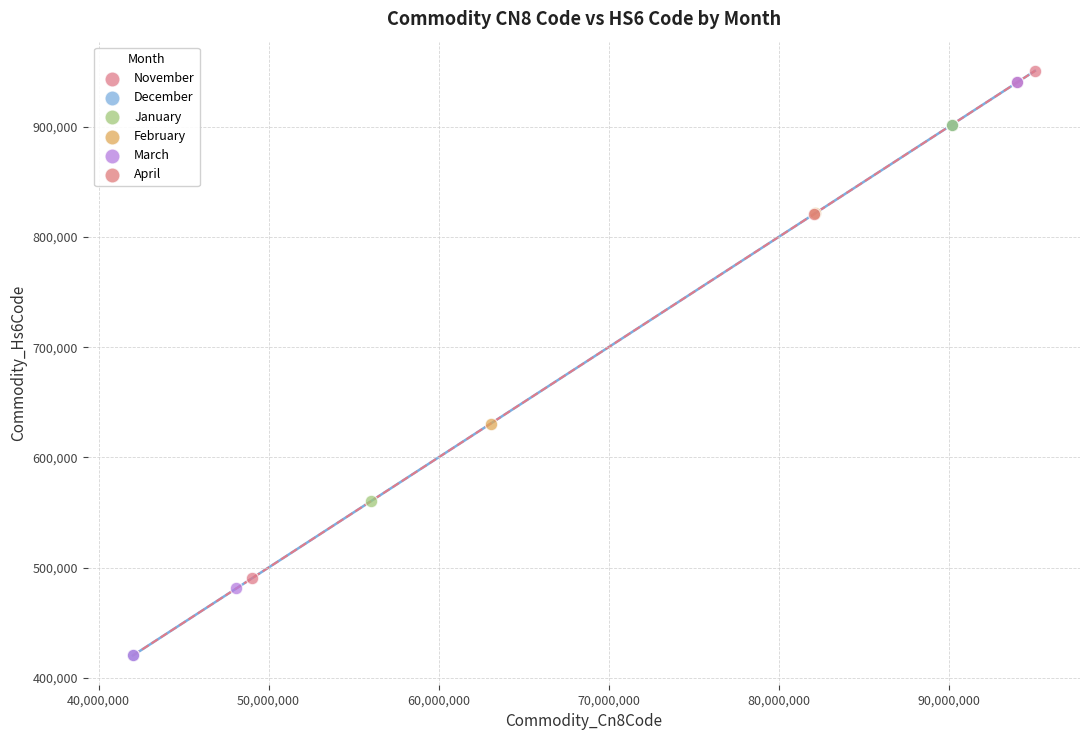

Which series contains the highest Y value?

November